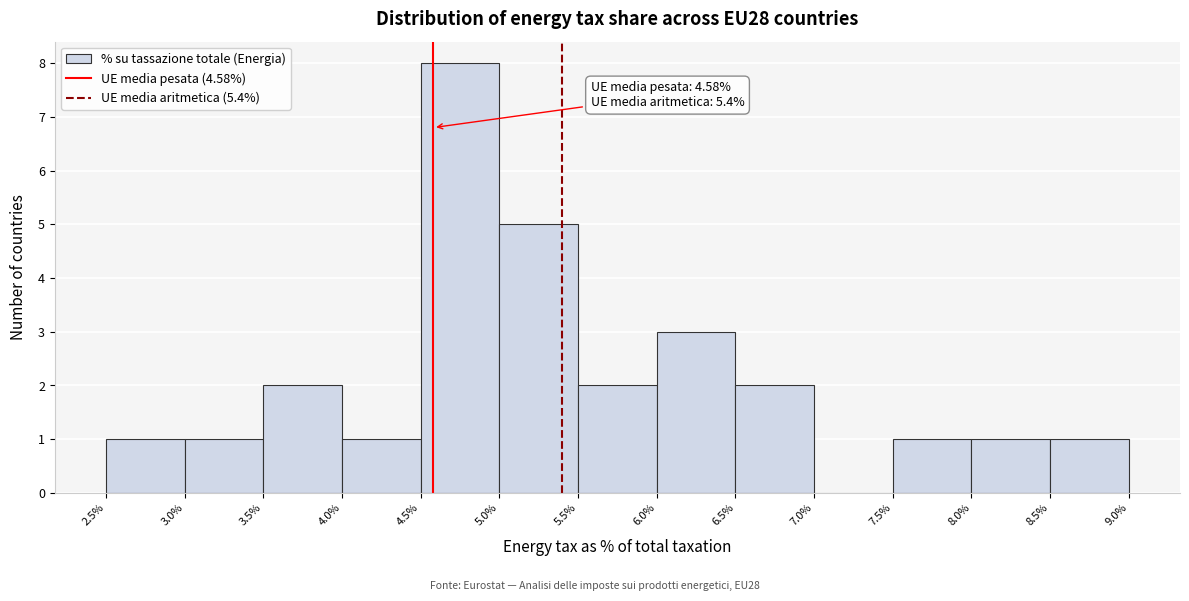

Over which range of the x-axis is the bar tallest?

4.5% to 5.0%